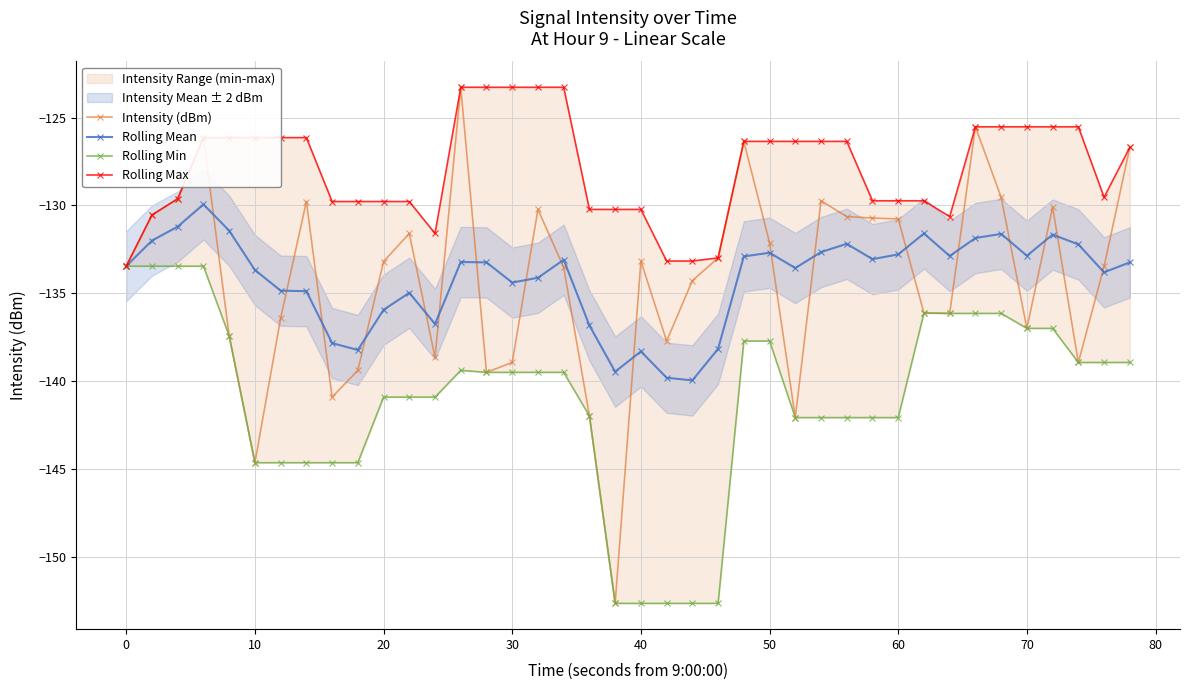

What is the difference between the maximum and minimum values in the Rolling Max series?

10.2